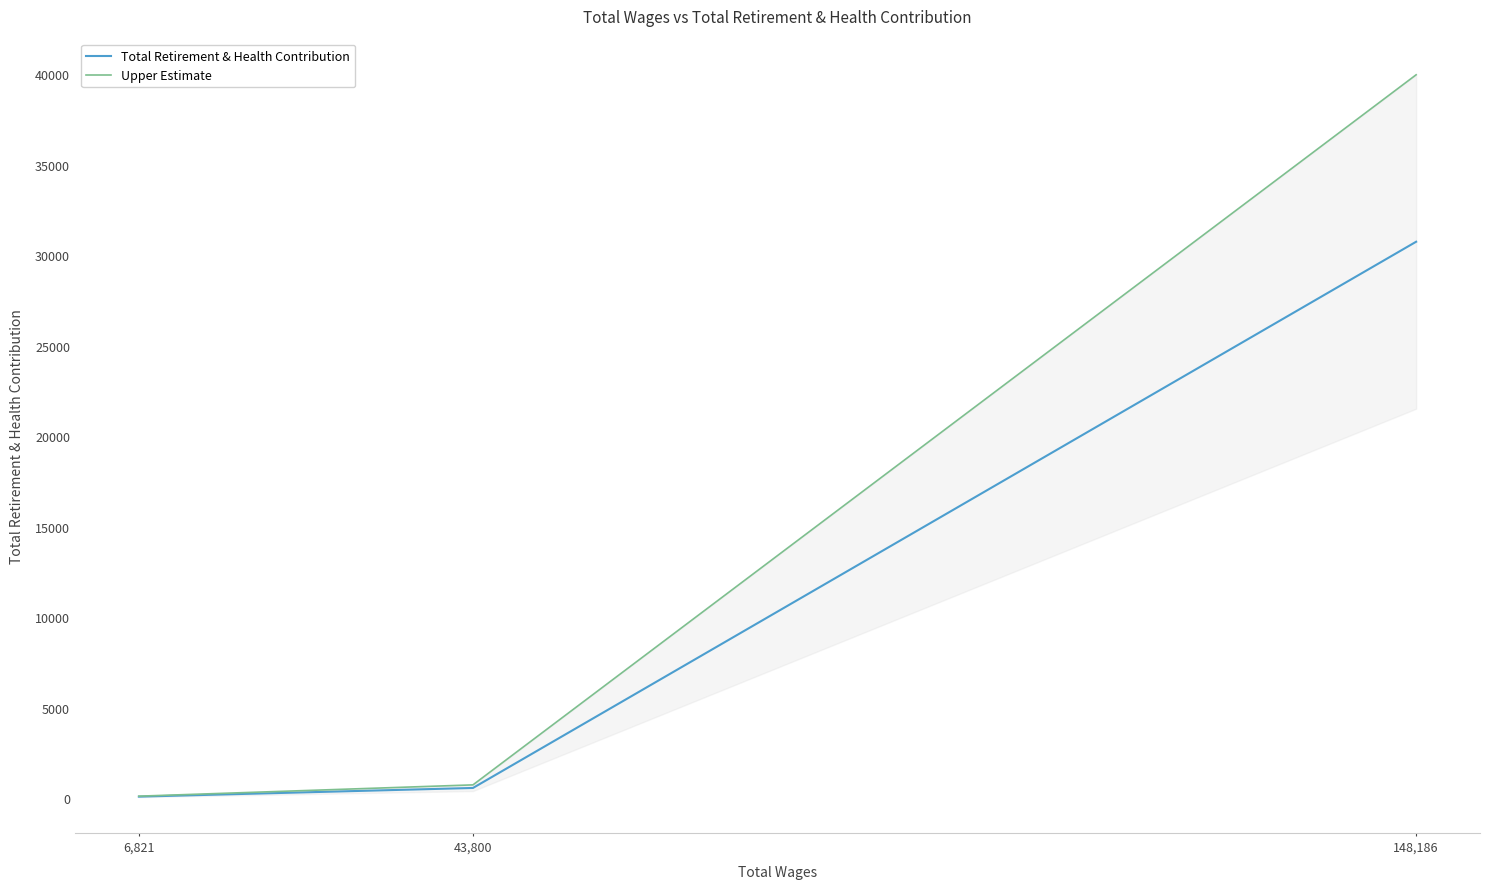

How many lines are shown in the chart?

2